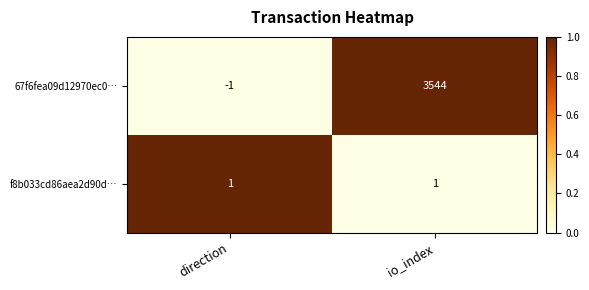

The 67f6fea09d12970ec0… series shows 3544 at io_index. True or false?

True